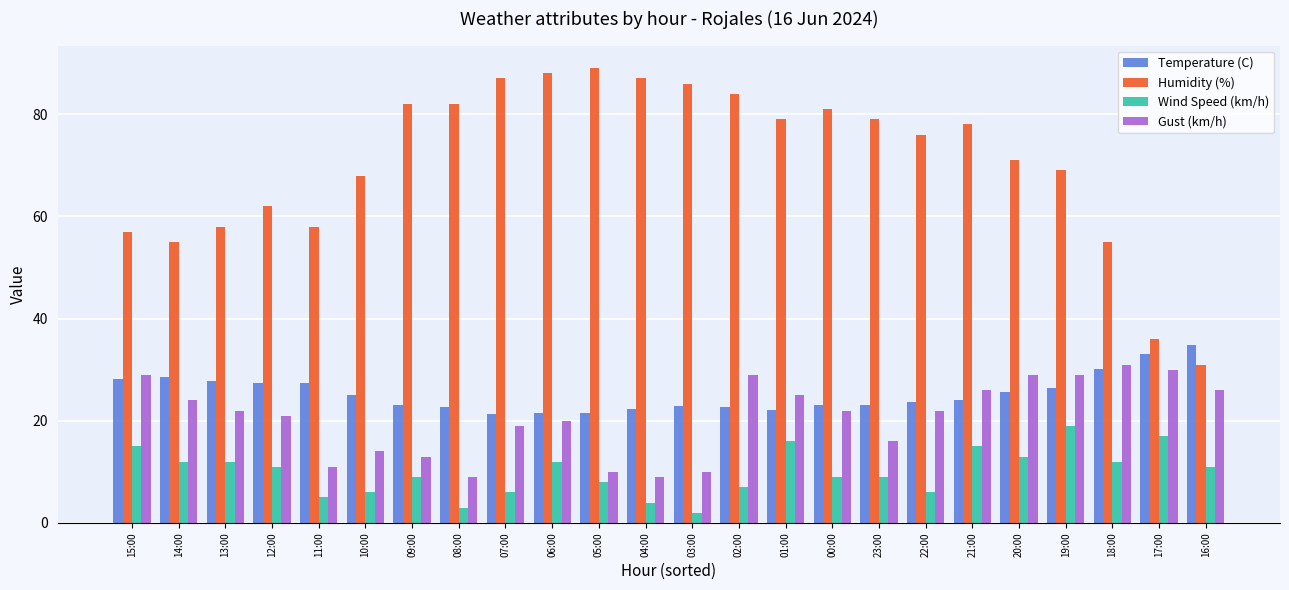

What is the difference between the maximum and minimum values in the Gust (km/h) series?

22.0